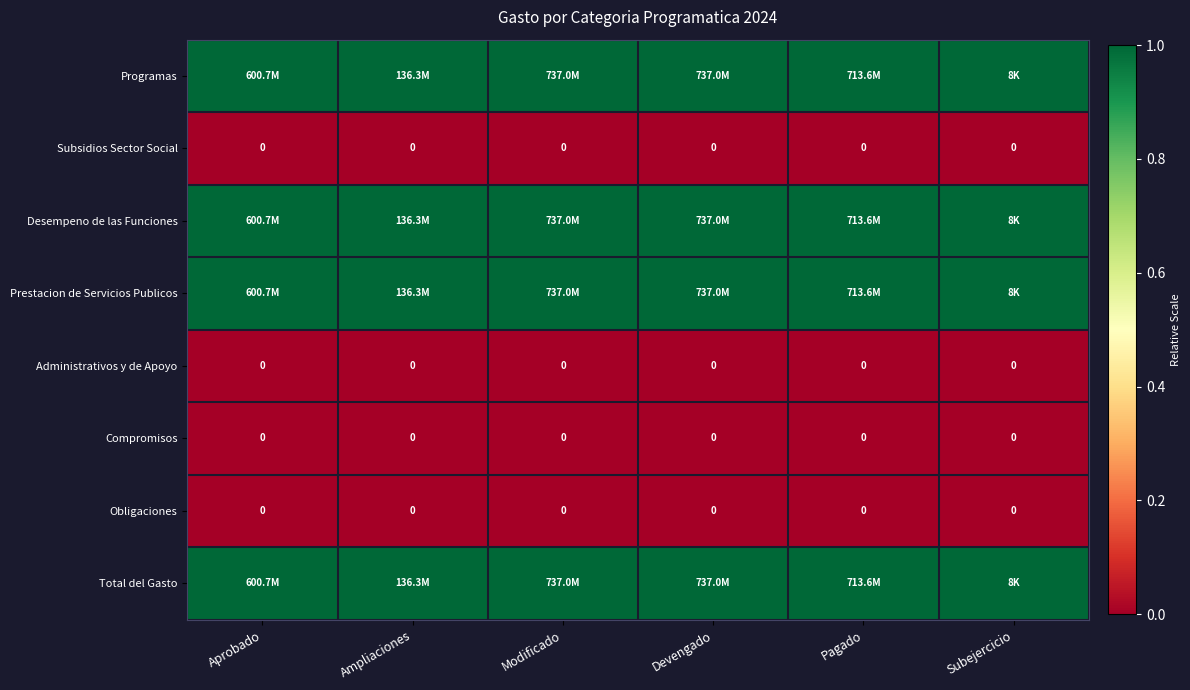

The value of Administrativos y de Apoyo at Subejercicio is 0. True or false?

True